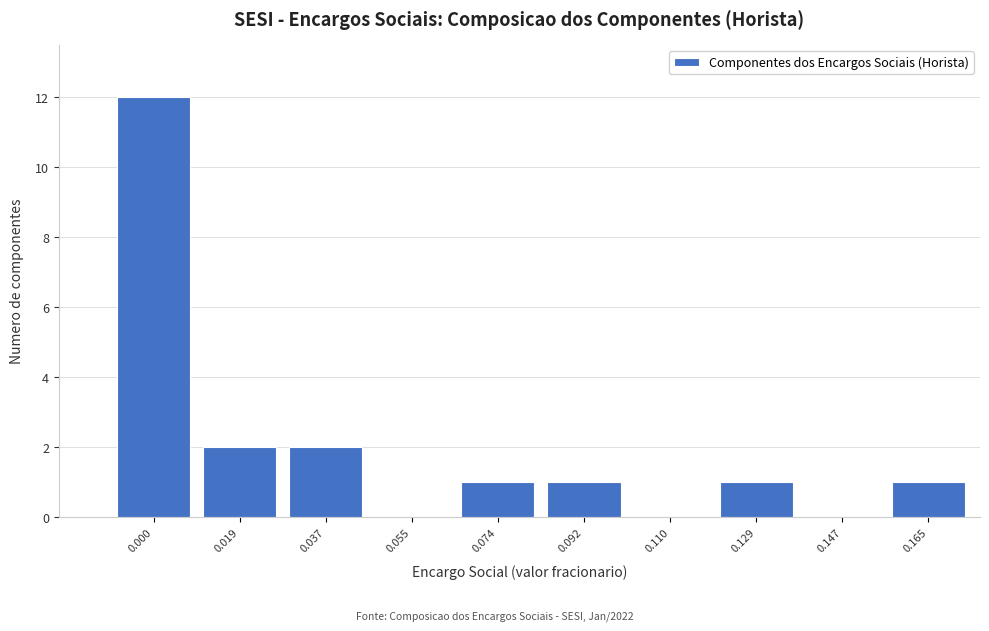

The value at 0.019 is 2. True or false?

True